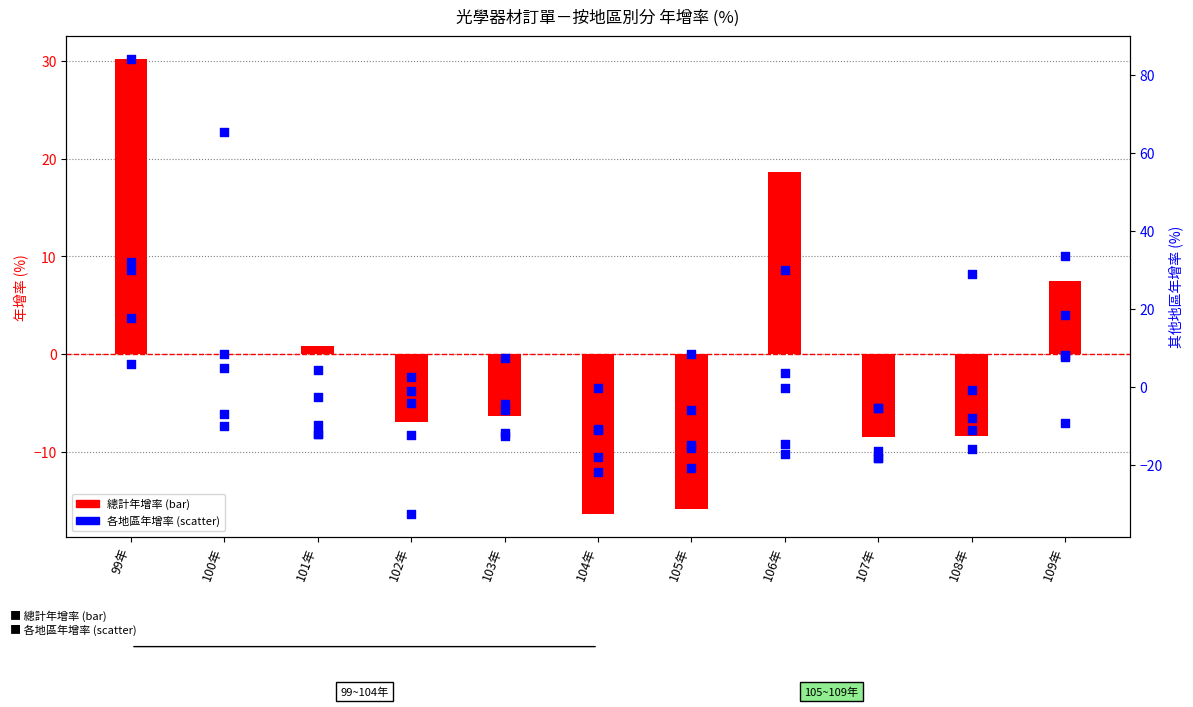

Which series contains the lowest Y value?

美國年增率